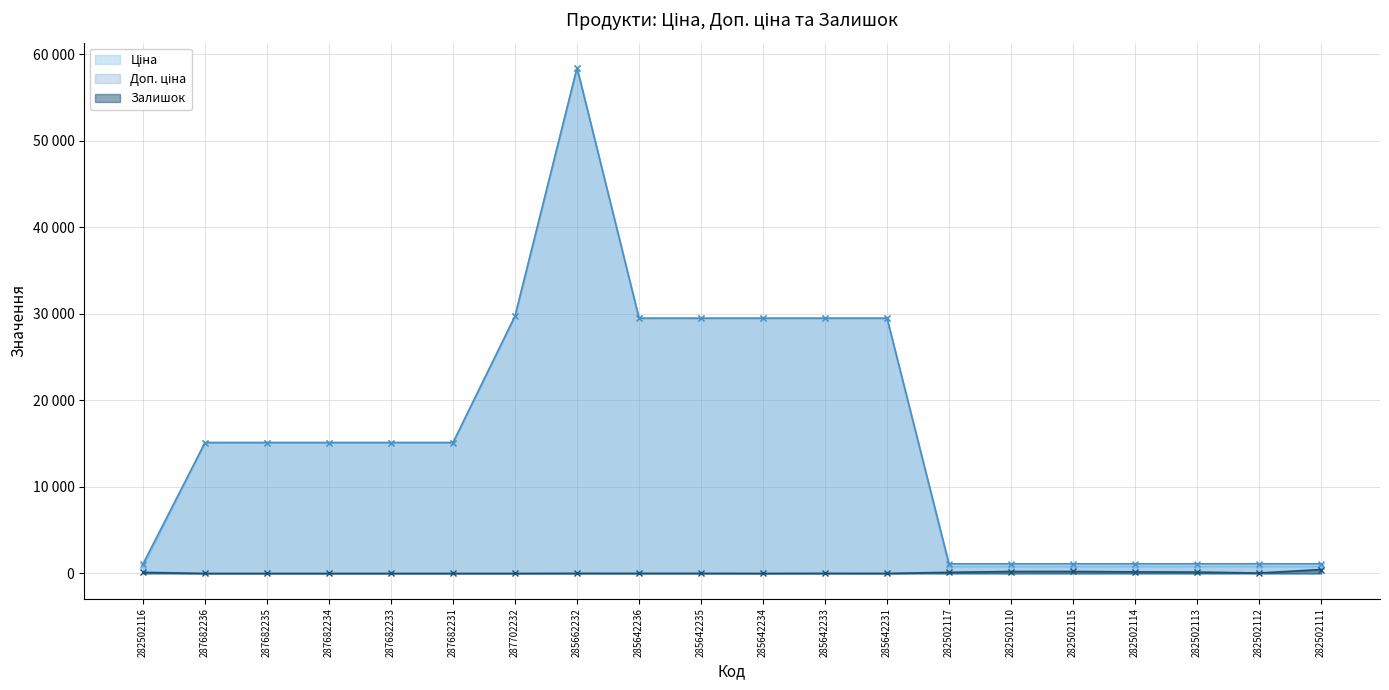

True or false: Ціна has a value of 29491.5 at 285642231.

True